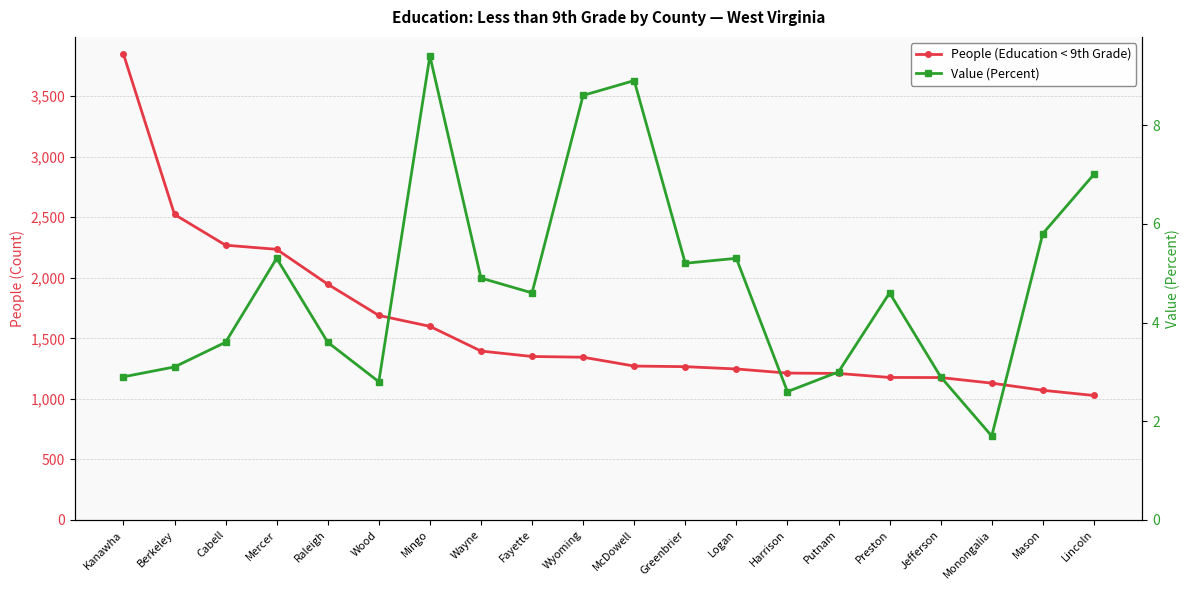

At which category is the sum across all series the highest?

Kanawha